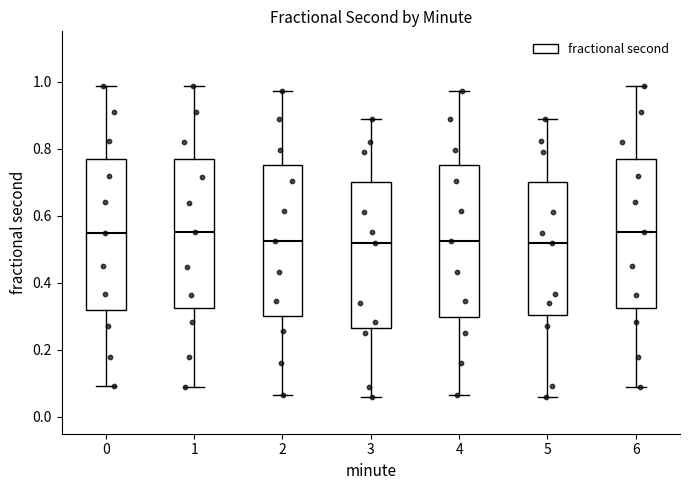

Reading left to right, read every box against the y-axis: the position of its median line, the range the box covers, and the ends of its whiskers. The values are not printed on the chart, so give them approximately, as read against the axis.

0: median 0.54, box 0.32 to 0.76, whiskers 0.10 to 0.98
1: median 0.56, box 0.32 to 0.76, whiskers 0.08 to 0.98
2: median 0.52, box 0.30 to 0.76, whiskers 0.06 to 0.98
3: median 0.52, box 0.26 to 0.70, whiskers 0.06 to 0.88
4: median 0.52, box 0.30 to 0.76, whiskers 0.06 to 0.98
5: median 0.52, box 0.30 to 0.70, whiskers 0.06 to 0.88
6: median 0.56, box 0.32 to 0.76, whiskers 0.08 to 0.98